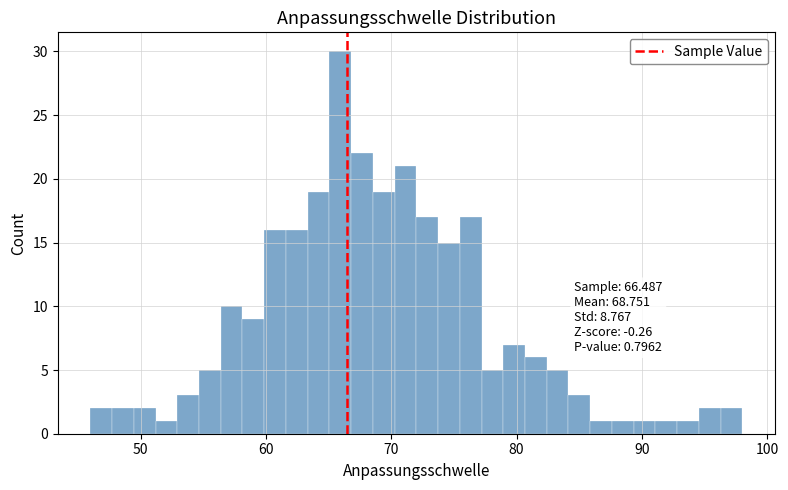

Read against the x-axis, roughly where is the centre of the tallest bar?

66